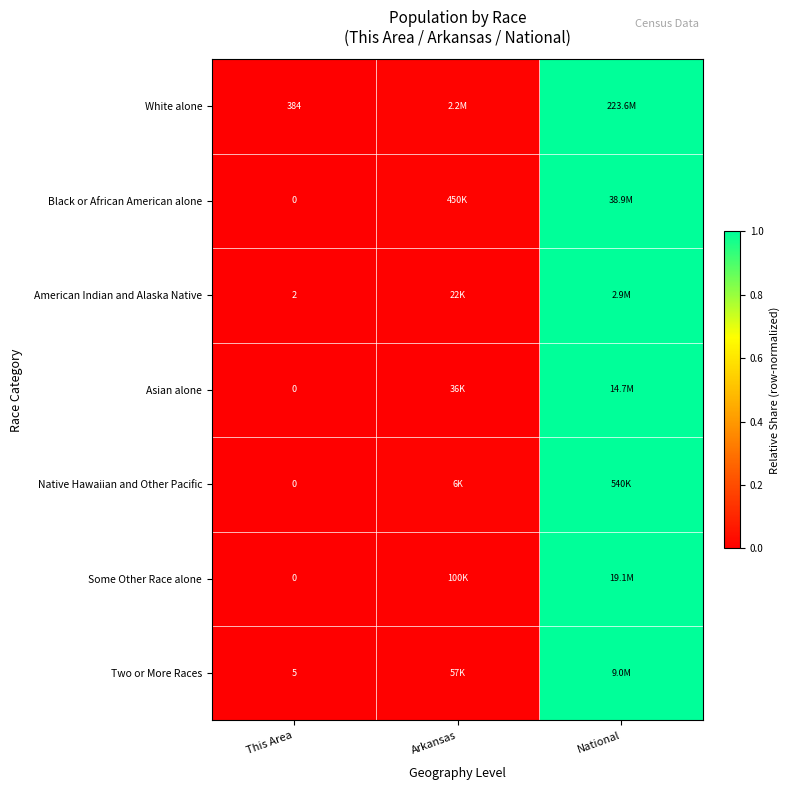

Which category has the highest value across all series?

National